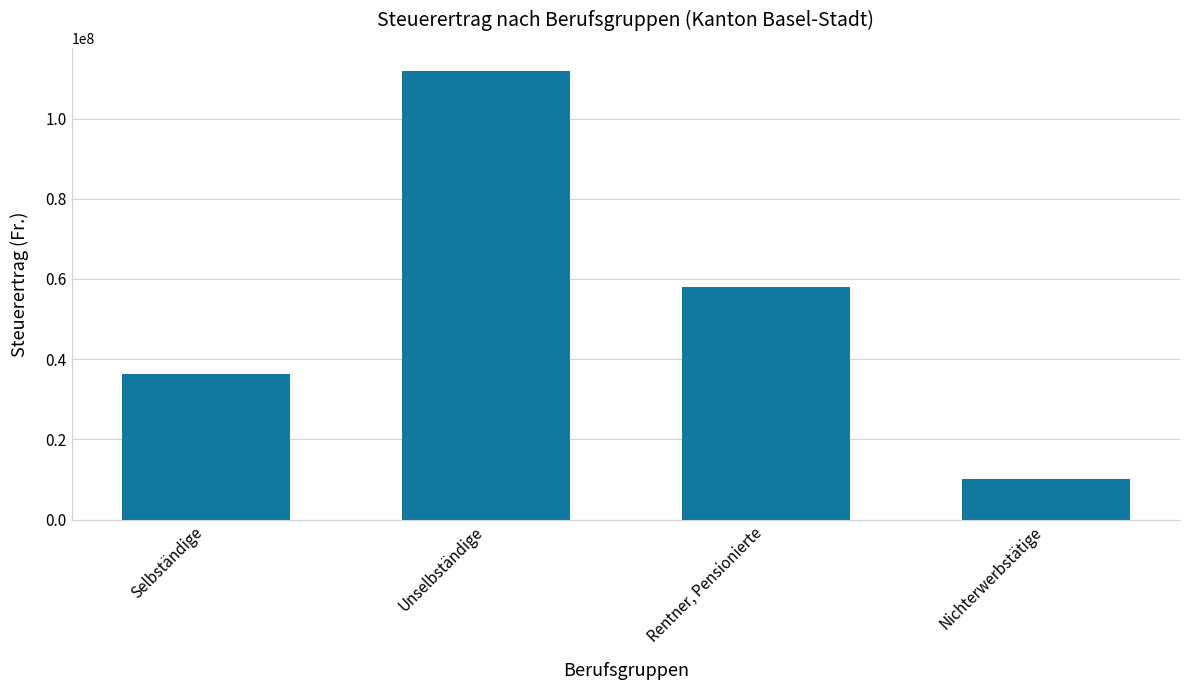

List the labels in order of value, smallest first.

Nichterwerbstätige, Selbständige, Rentner, Pensionierte, Unselbständige